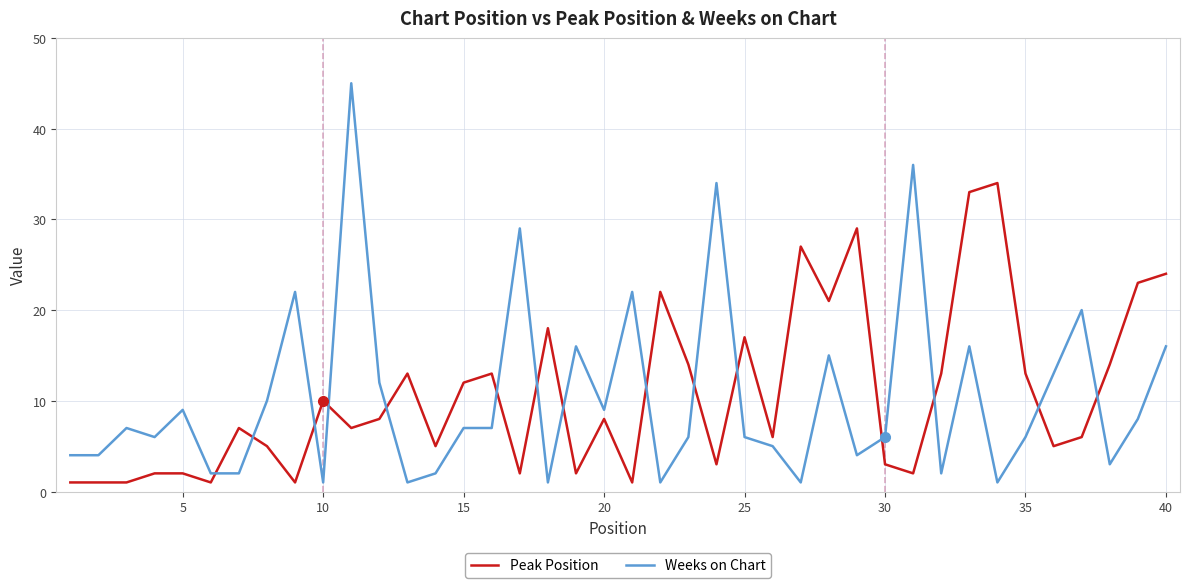

After their last crossing, which series has the higher values: Weeks on Chart or Peak Position?

Peak Position